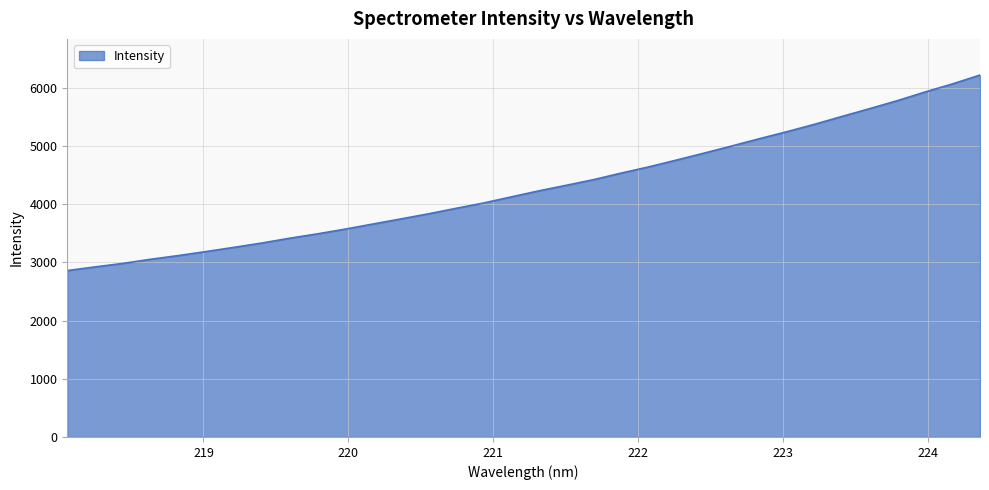

Does the chart have visible grid lines?

Yes